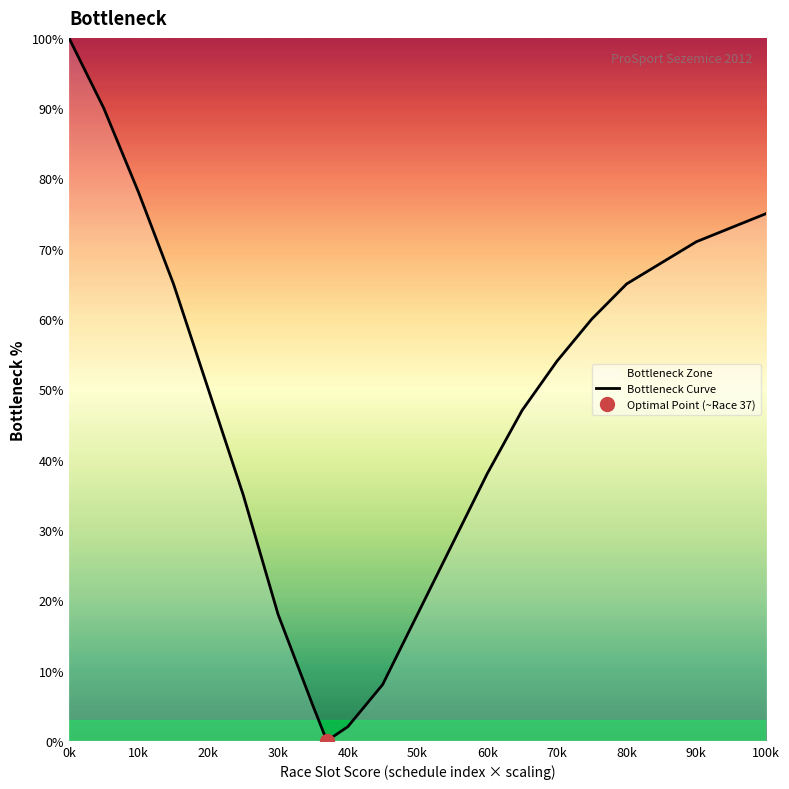

How many positive values are there?

21